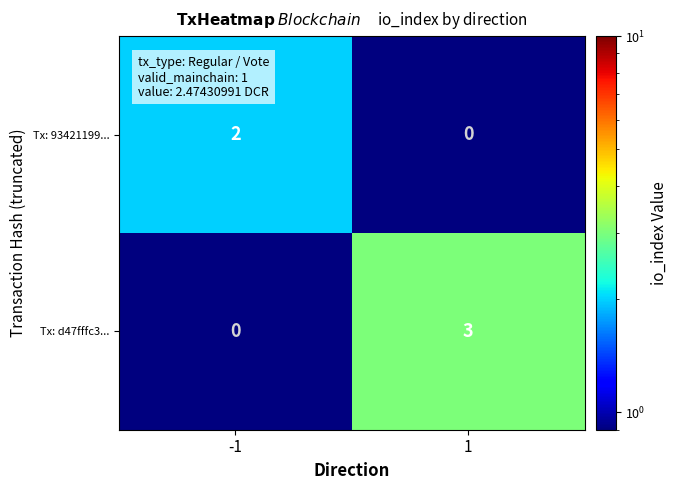

Which series has the widest spread of values?

Tx: d47fffc3...